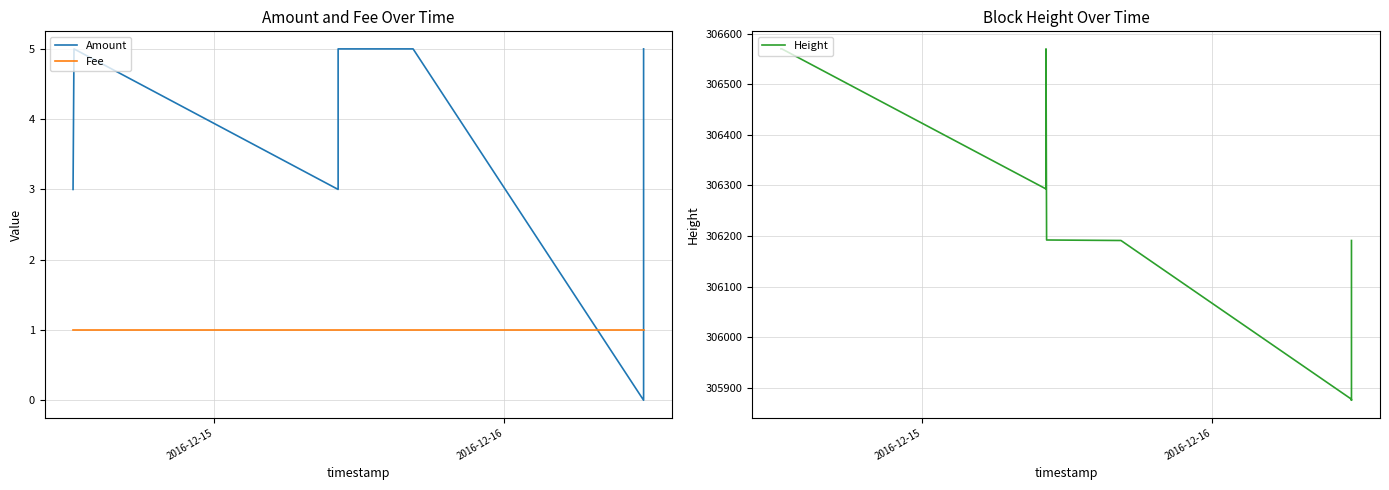

What is the maximum value shown in the chart?

306570